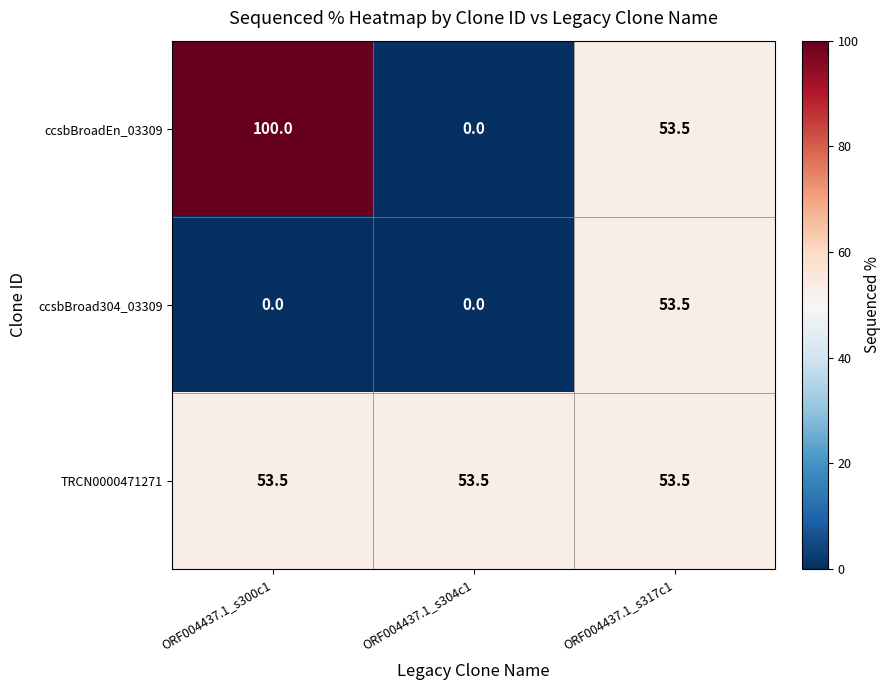

Which series has the largest total across all categories?

TRCN0000471271